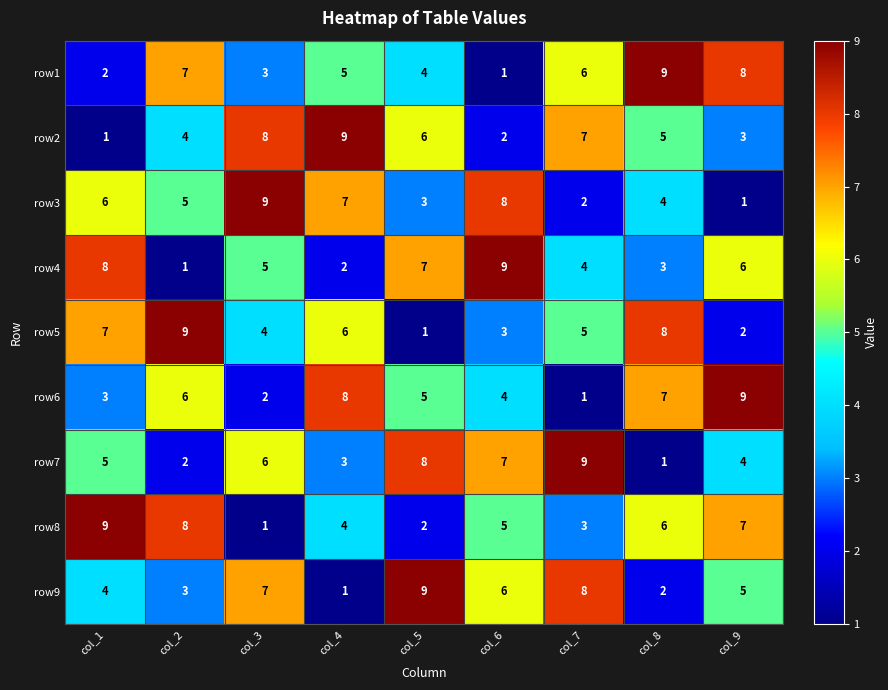

At col_2, list the series in order from largest to smallest.

row5, row8, row1, row6, row3, row2, row9, row7, row4